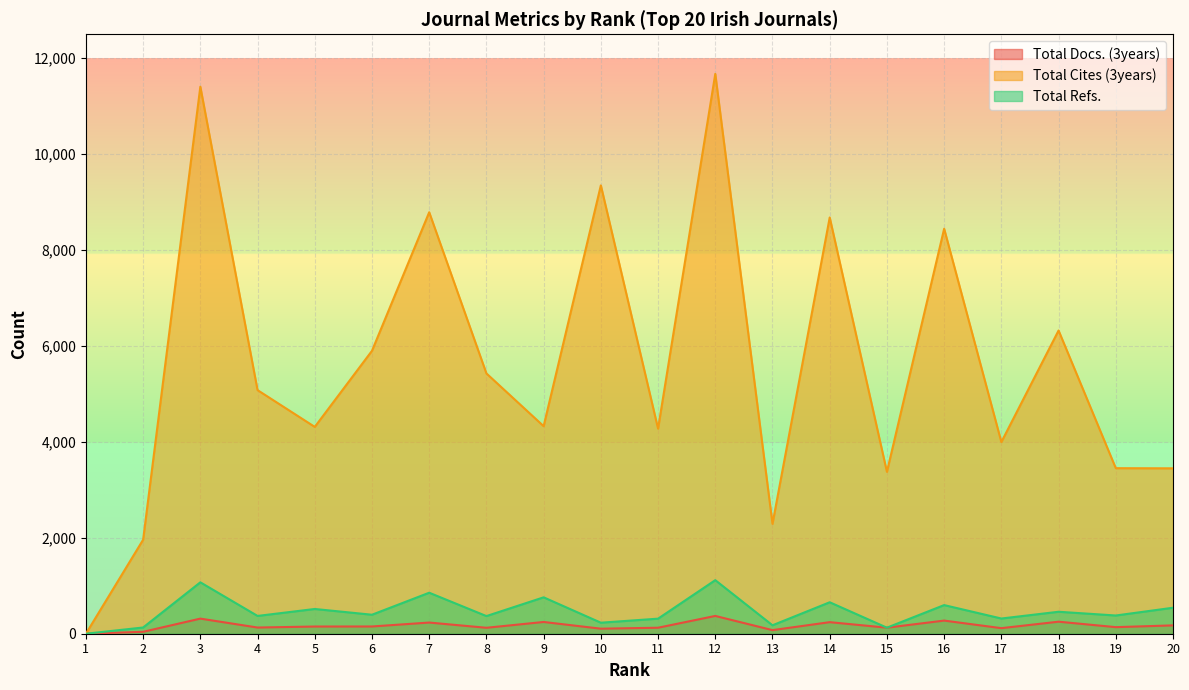

Where is the first local minimum for Total Cites (3years)?

5